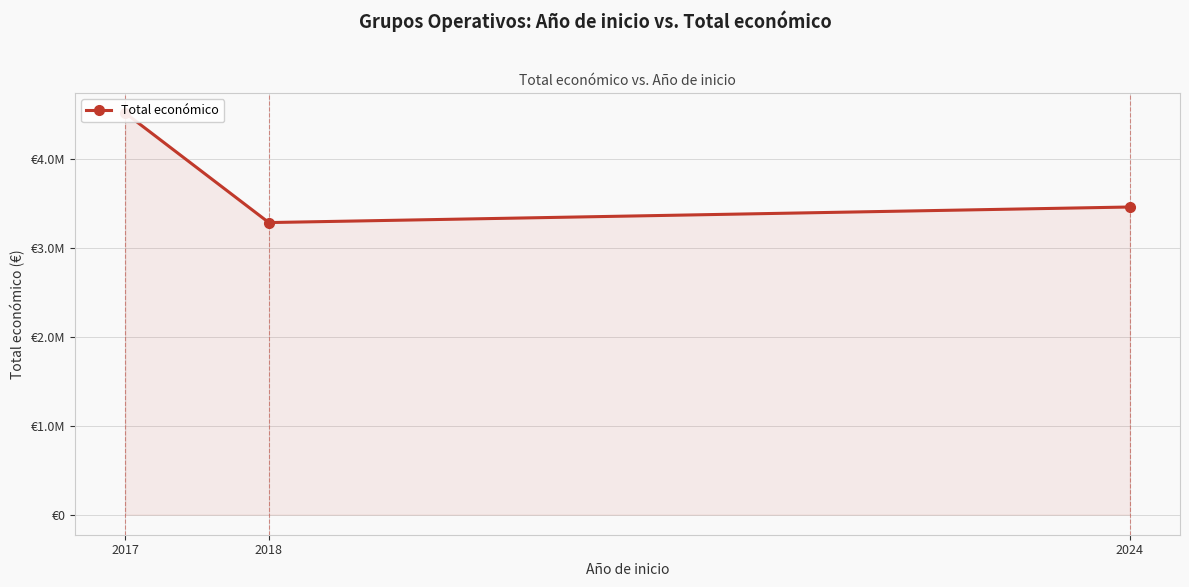

Where does the data first go above 3463473?

2017